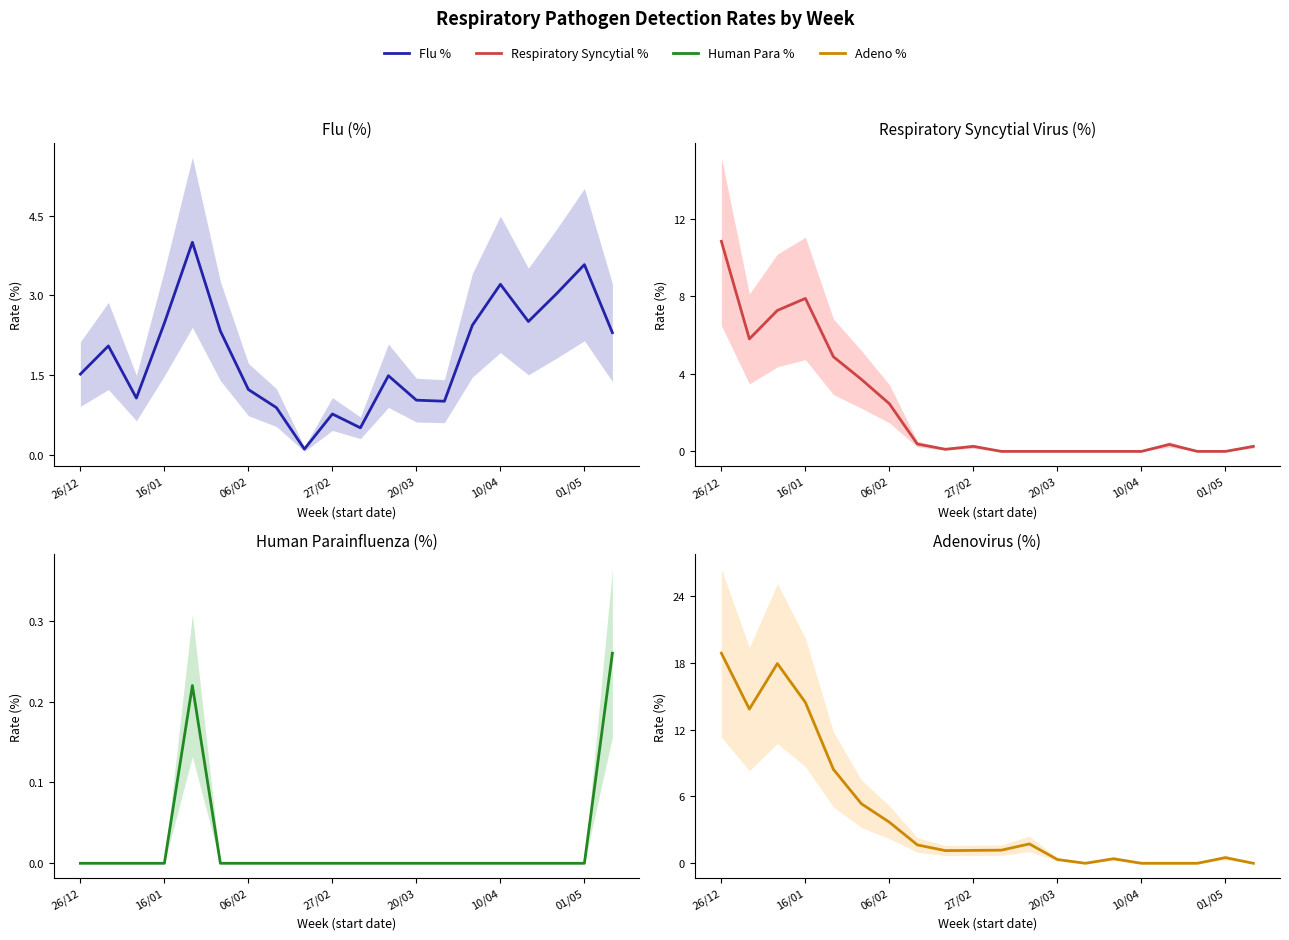

Is it true that Respiratory Syncytial % equals -7.1 at 14?

False